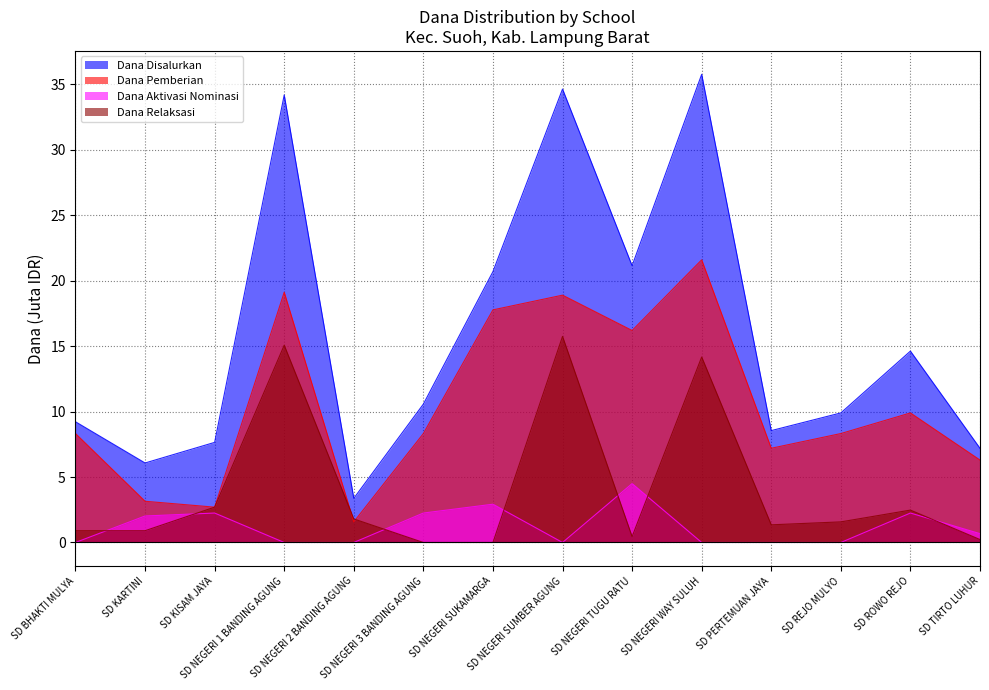

What is the label of the 8th point from the left?

SD NEGERI SUMBER AGUNG